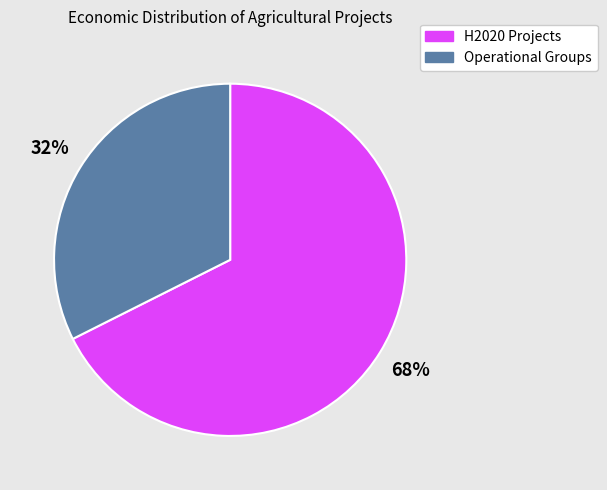

Between H2020 Projects and Operational Groups, which is larger?

H2020 Projects